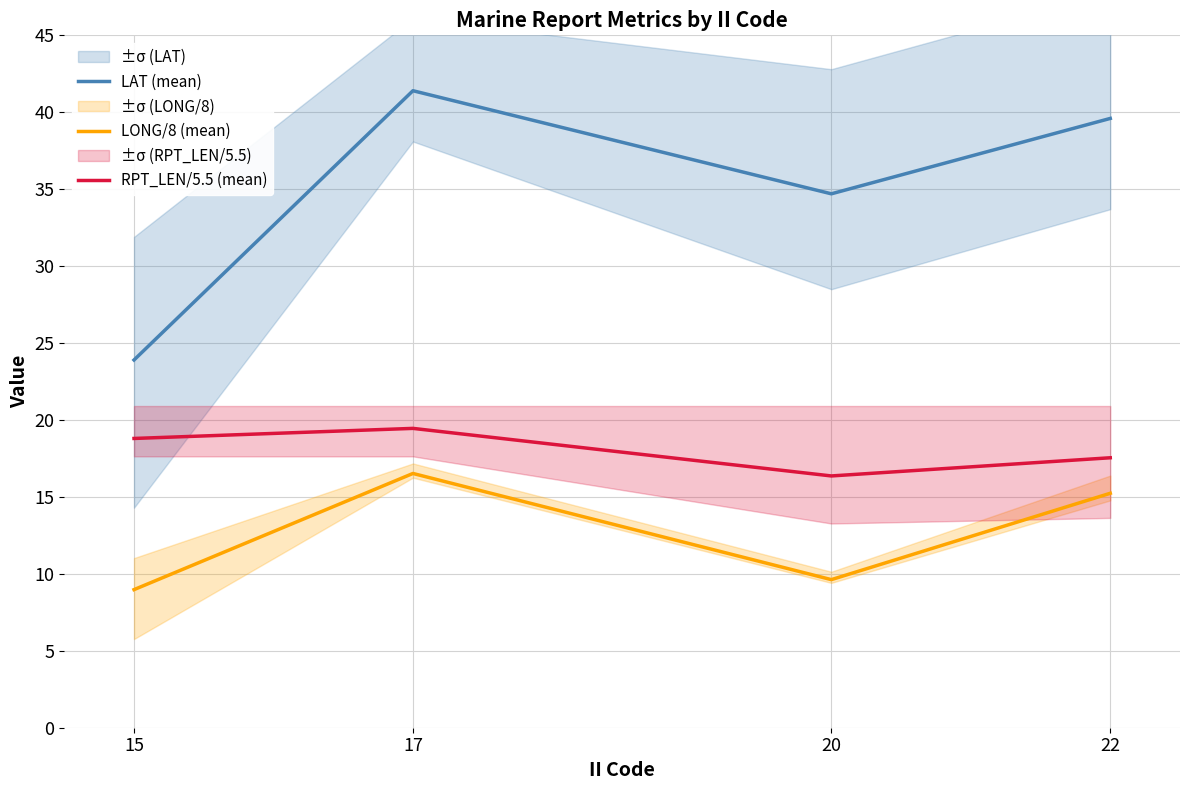

Reading left to right, extract all data points from this chart.

LAT (mean): 15=23.9	17=41.4	20=34.7	22=39.6
LONG/8 (mean): 15=9.0	17=16.5	20=9.6	22=15.2
RPT_LEN/5.5 (mean): 15=18.8	17=19.5	20=16.4	22=17.5